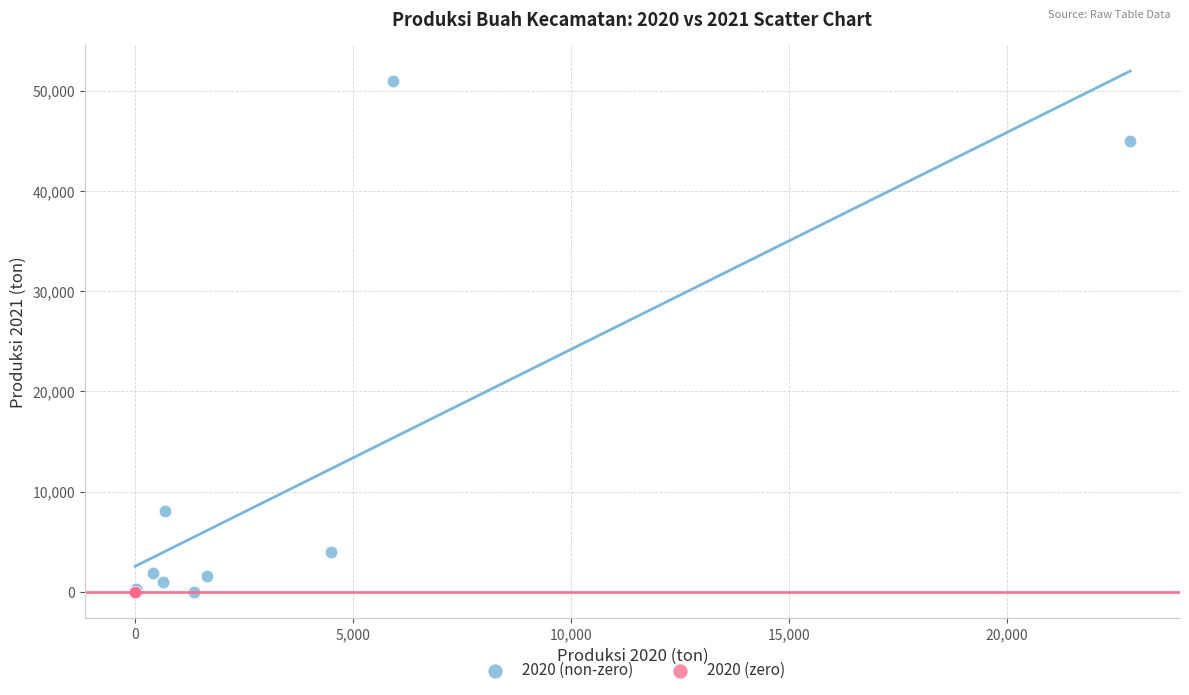

Which series has the widest spread of Y values?

2020 (non-zero)